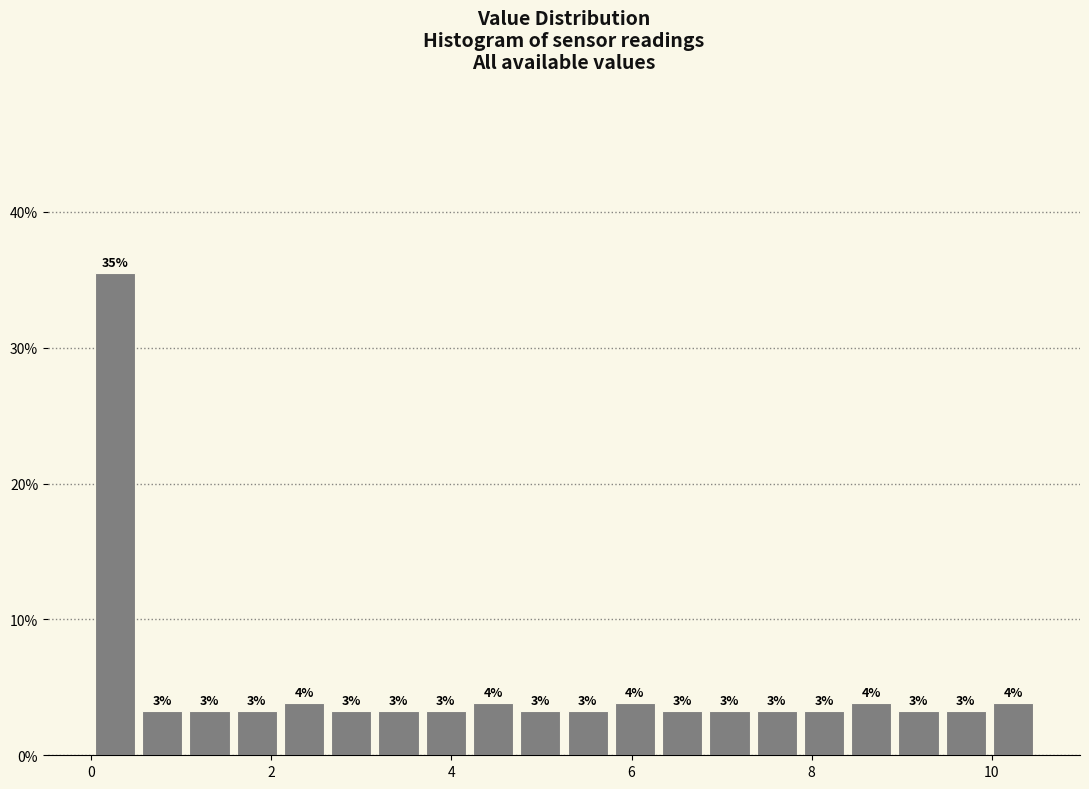

Read against the x-axis, roughly where is the centre of the tallest bar?

0.2